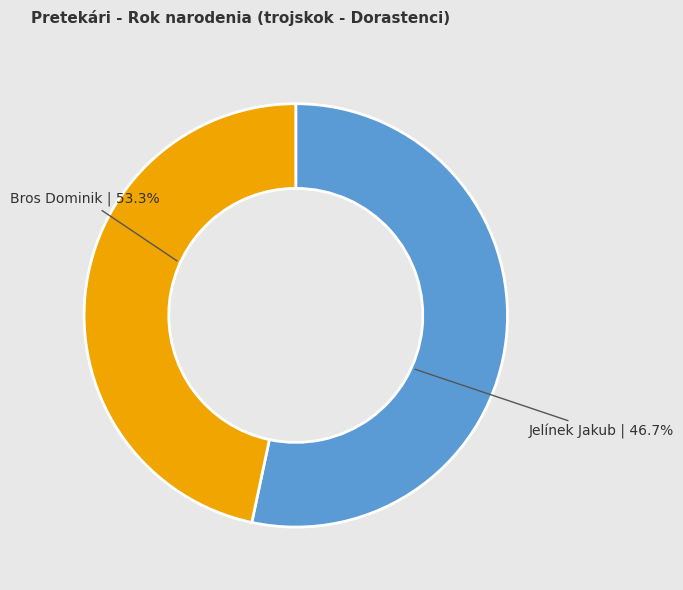

Does any single category account for the majority?

Yes